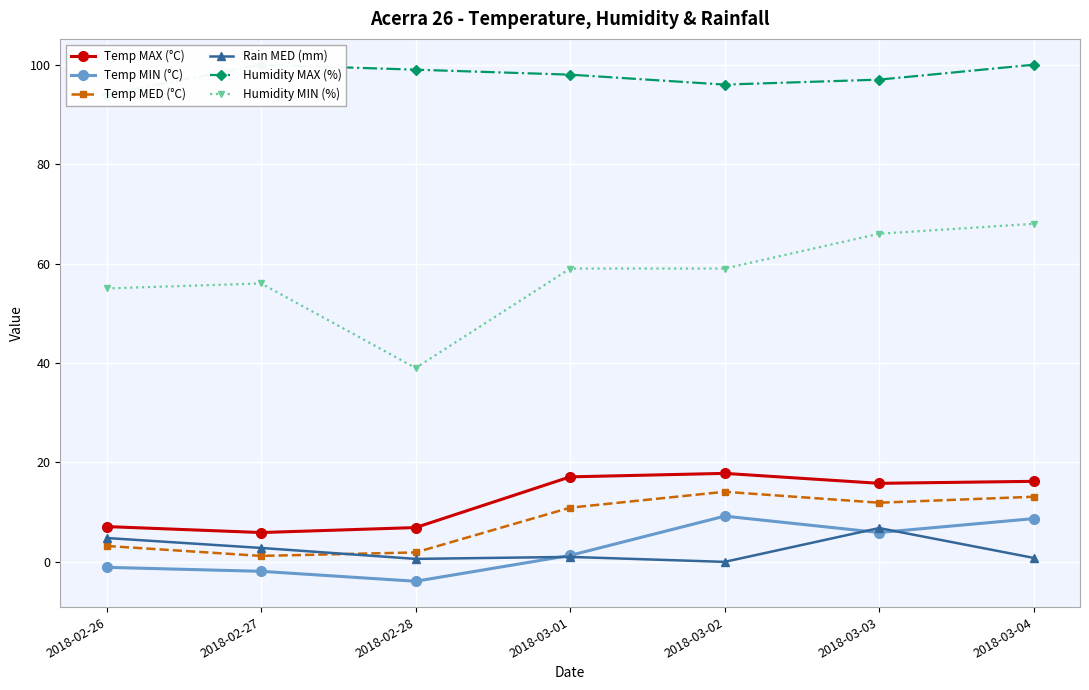

Which series has the largest total across all categories?

Humidity MAX (%)